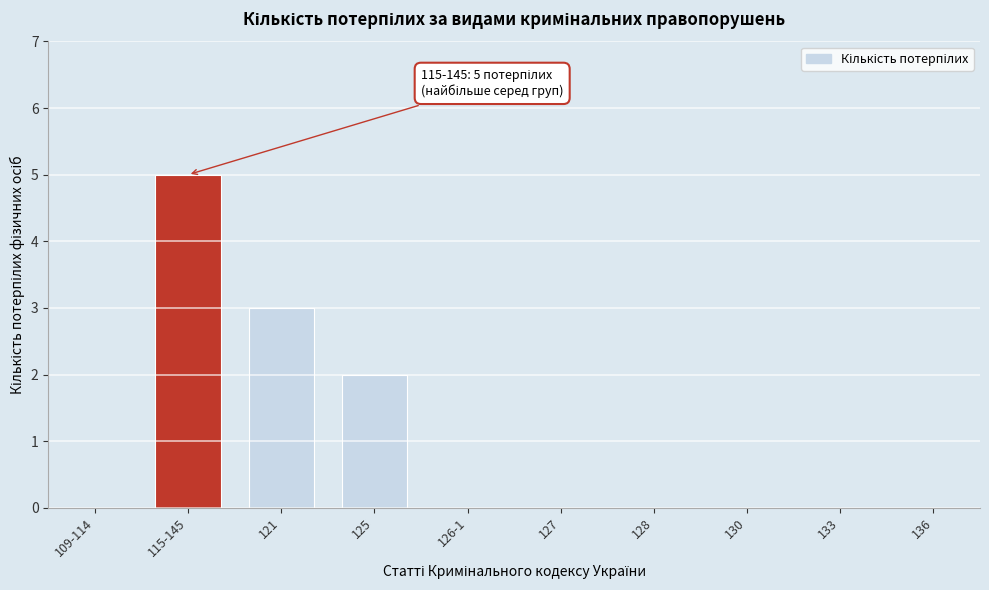

Reading left to right, list all the values displayed in this chart.

109-114=0	115-145=5	121=3	125=2	126-1=0	127=0	128=0	130=0	133=0	136=0